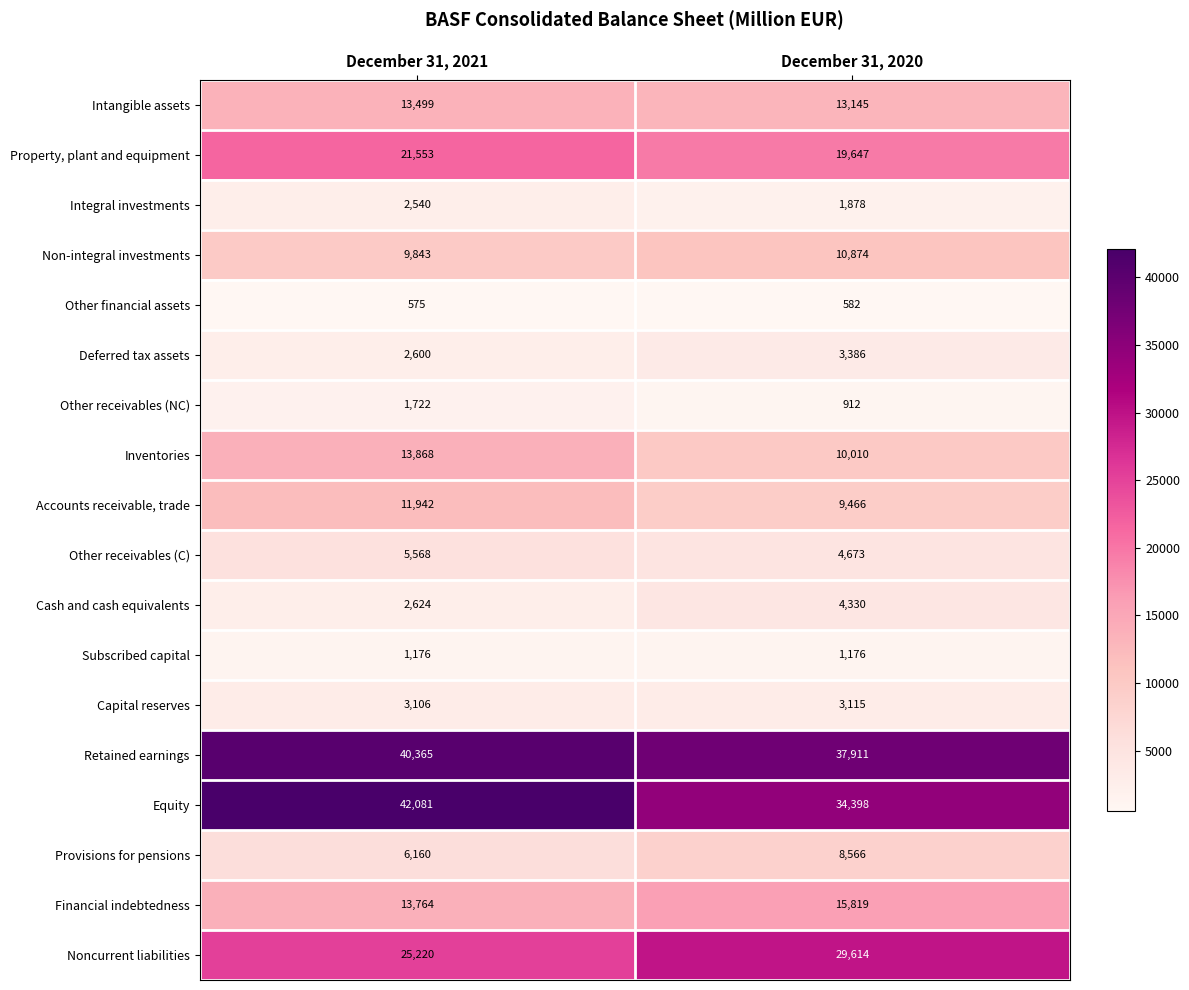

List the labels in order of Retained earnings value, smallest first.

December 31, 2020, December 31, 2021